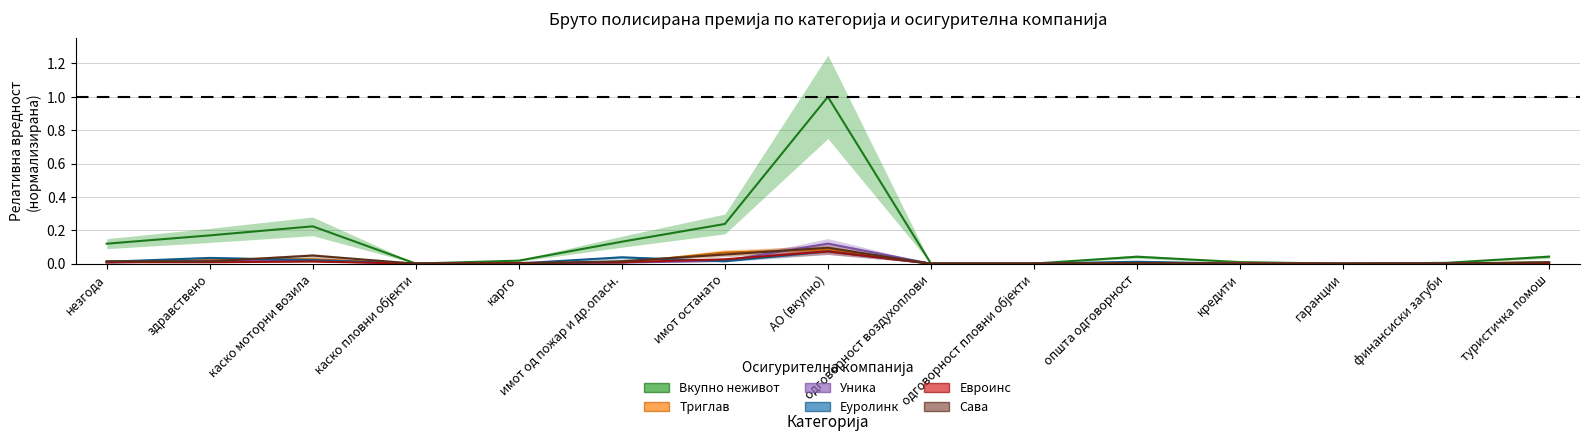

Which series changed the most between имот од пожар и др.опасн. and општа одговорност?

Вкупно неживот